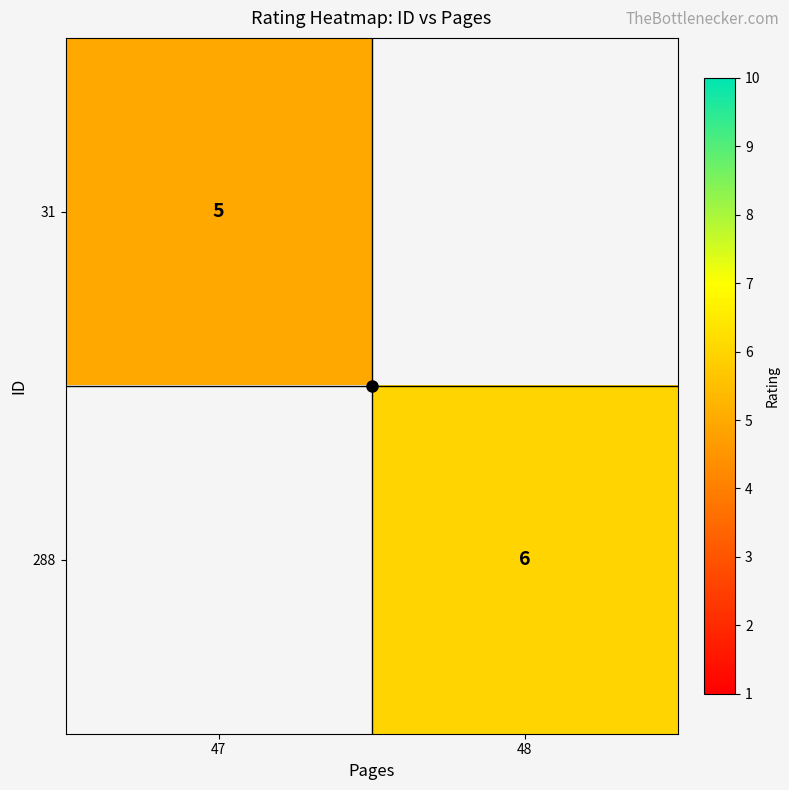

Read the 288 value at 48.

6.0